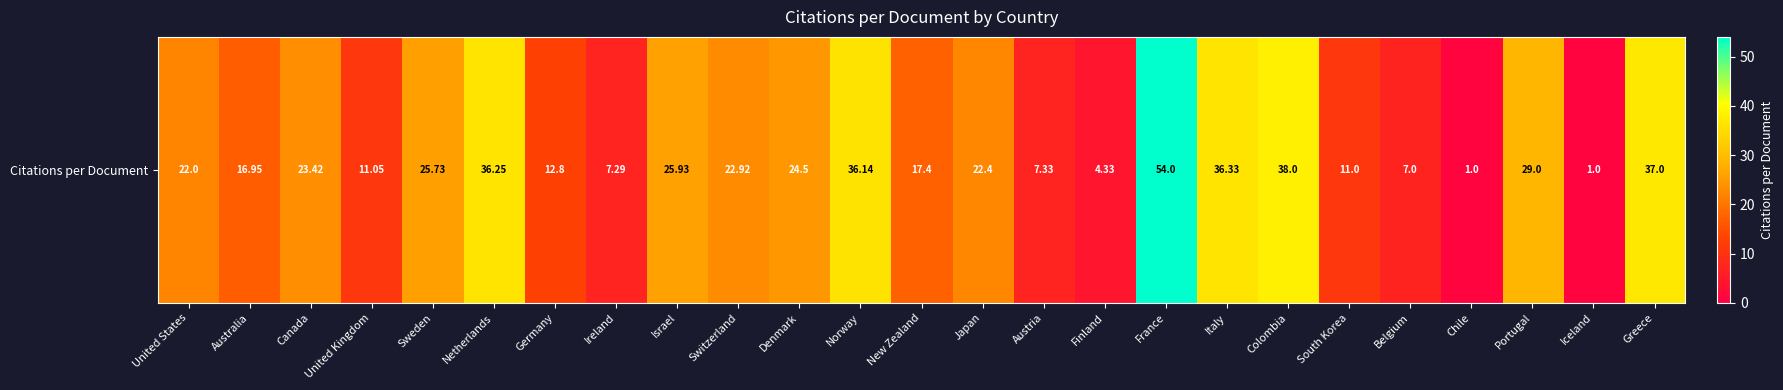

How many categories are shown in the chart?

25